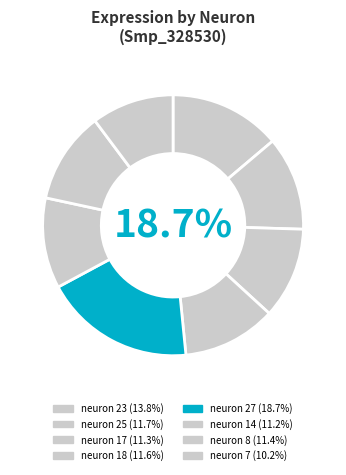

To the nearest percent, what is the difference between the largest and smallest slice percentages?

9%